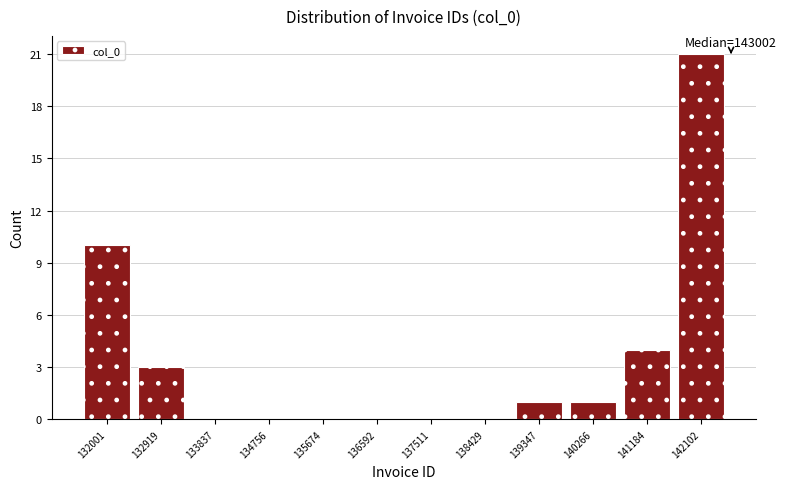

Reading left to right, extract all data points from this chart.

132001=10	132919=3	133837=0	134756=0	135674=0	136592=0	137511=0	138429=0	139347=1	140266=1	141184=4	142102=21